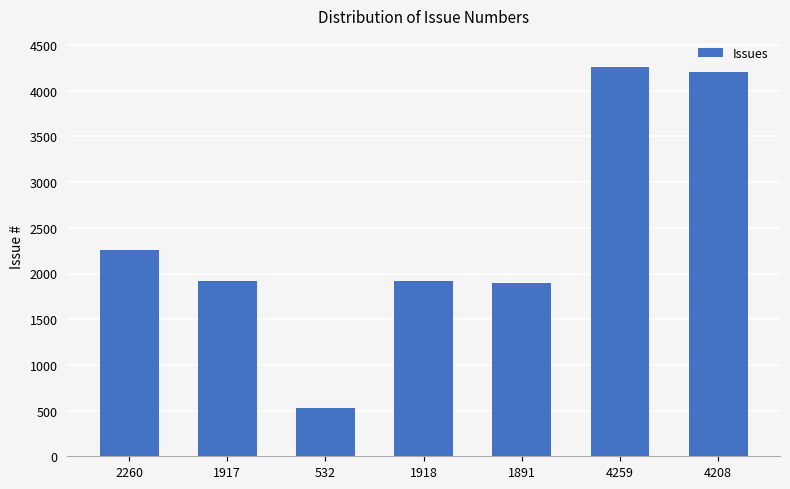

What is the label of the 3rd bar from the right?

1891